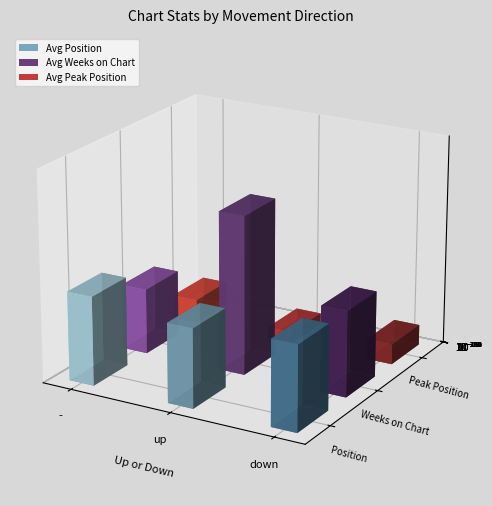

Reading left to right, what are all the values shown in this chart?

Avg Position: -=25.4	up=22.6	down=24.4
Avg Weeks on Chart: -=18.7	up=45.3	down=24.5
Avg Peak Position: -=6.8	up=3.2	down=5.8